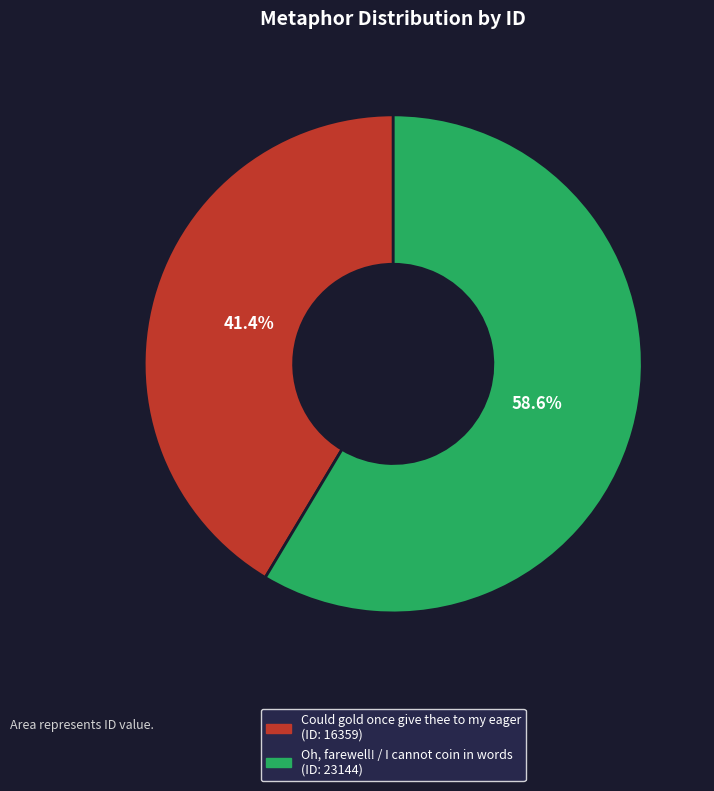

Is Could gold once give thee to my eager the majority of the pie?

No